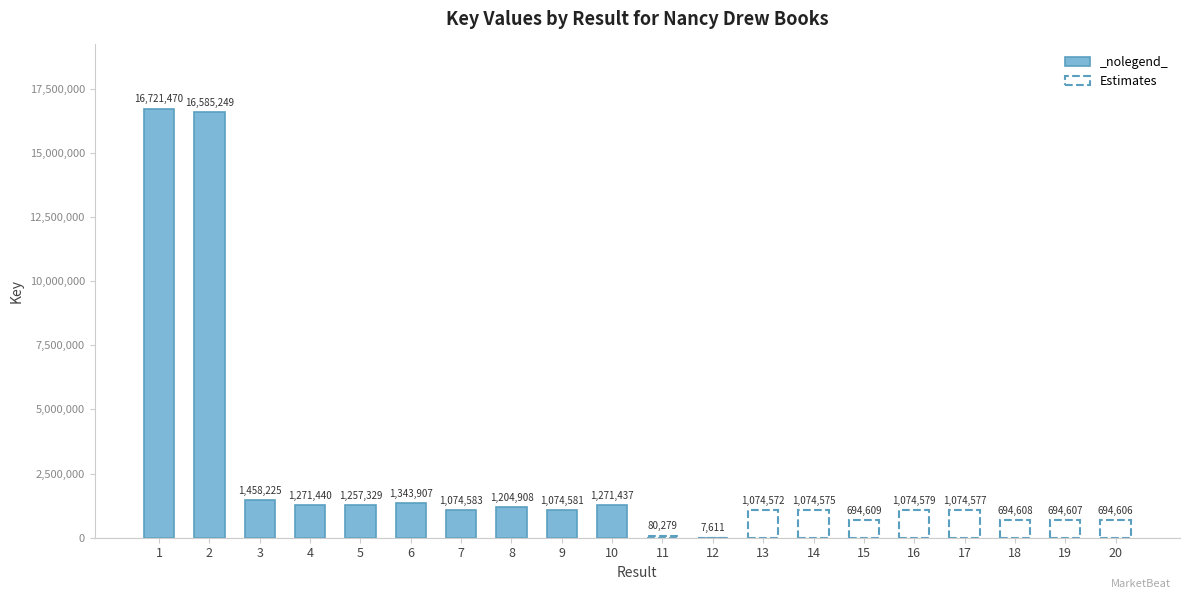

The value at 2 is 22025622. True or false?

False